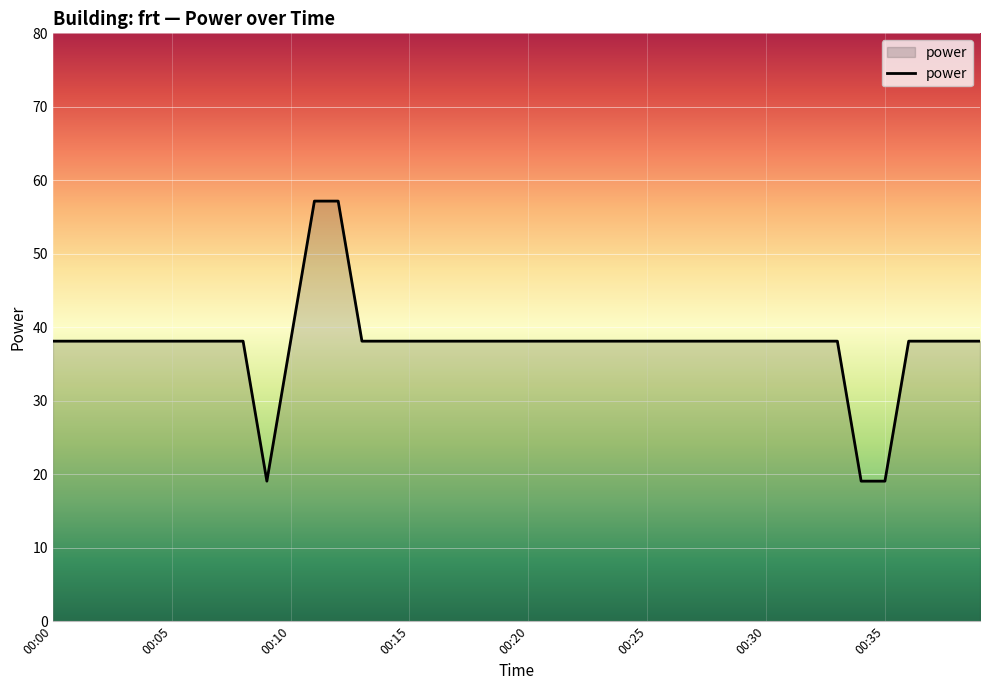

What is the difference between the maximum and minimum values?

38.1